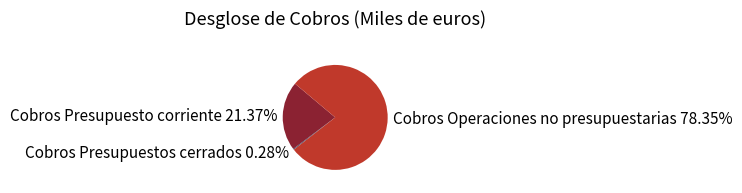

Between Cobros Operaciones no presupuestarias and Cobros Presupuestos cerrados, which is larger?

Cobros Operaciones no presupuestarias